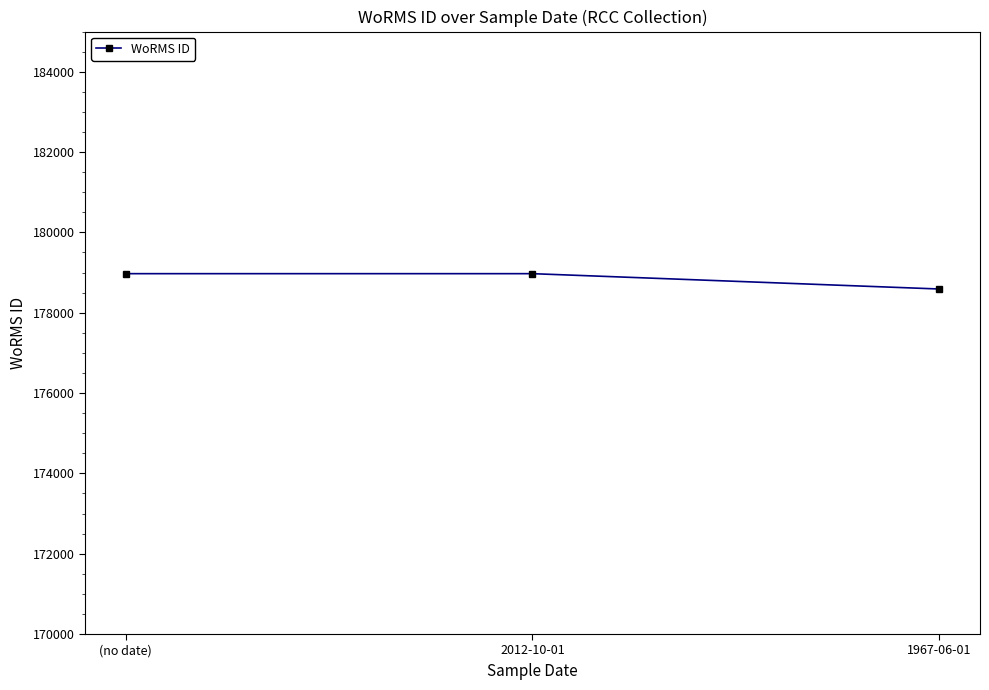

Does the chart have visible grid lines?

No